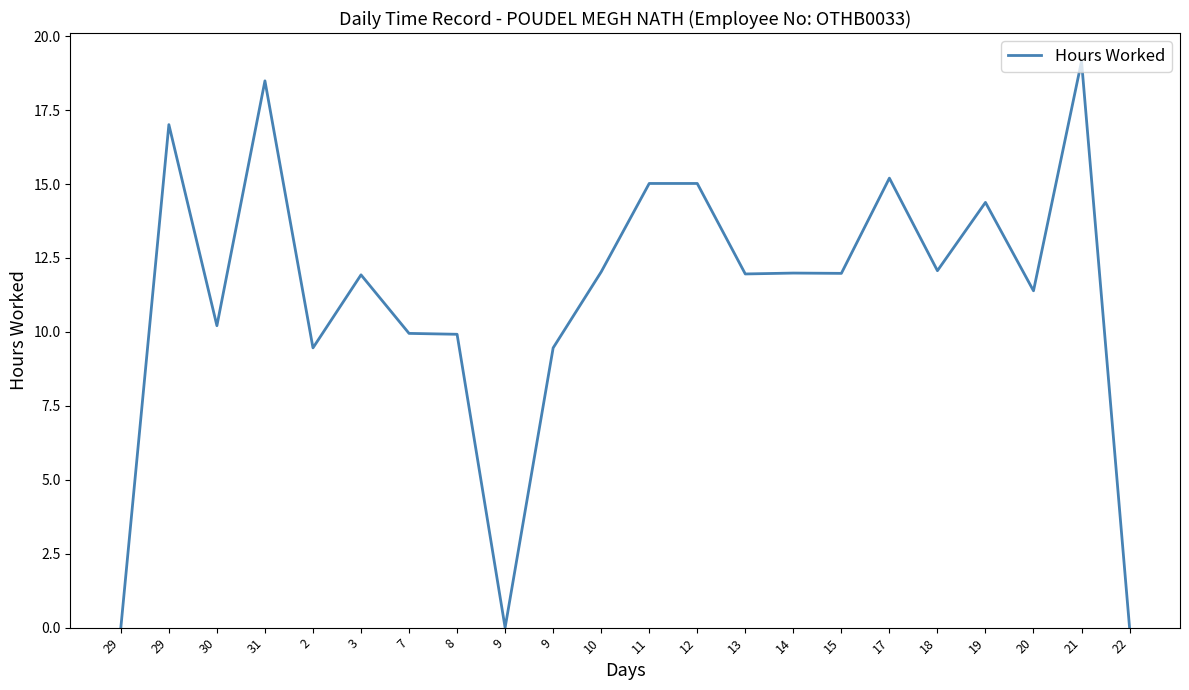

Does the chart have visible grid lines?

No